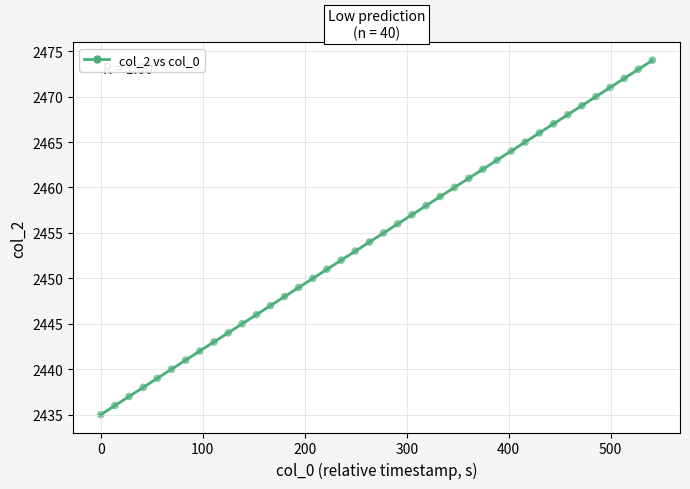

What is the range of Y values (max minus min)?

39